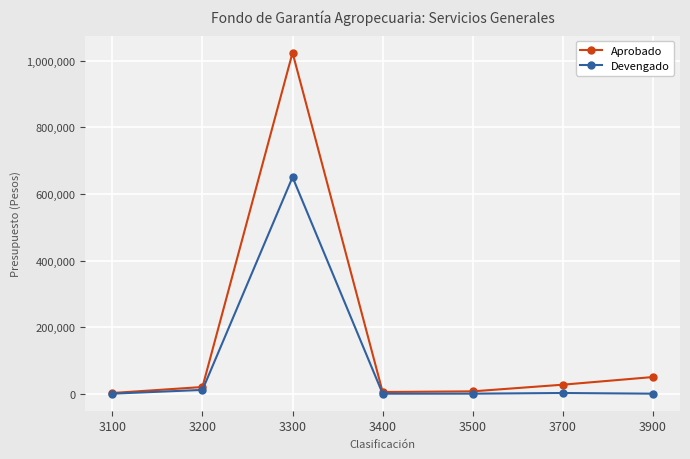

Rank the series by their average value, from lowest to highest.

Devengado, Aprobado